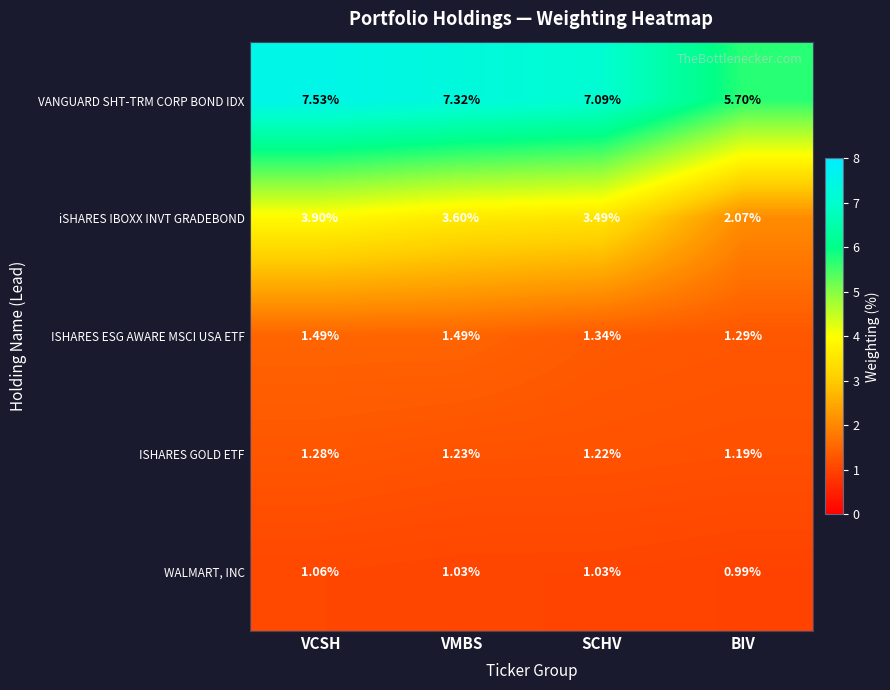

At which label is ISHARES GOLD ETF closest to 1?

BIV